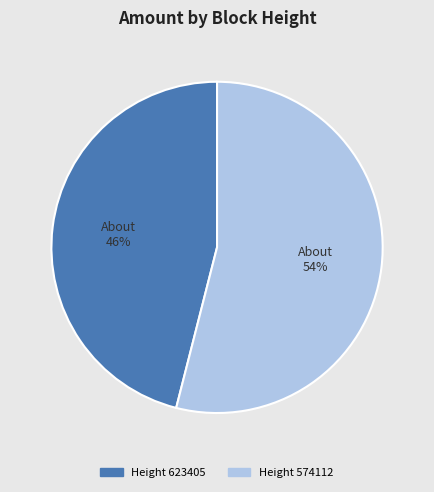

To the nearest percent, what is the difference between the largest and smallest slice percentages?

8%